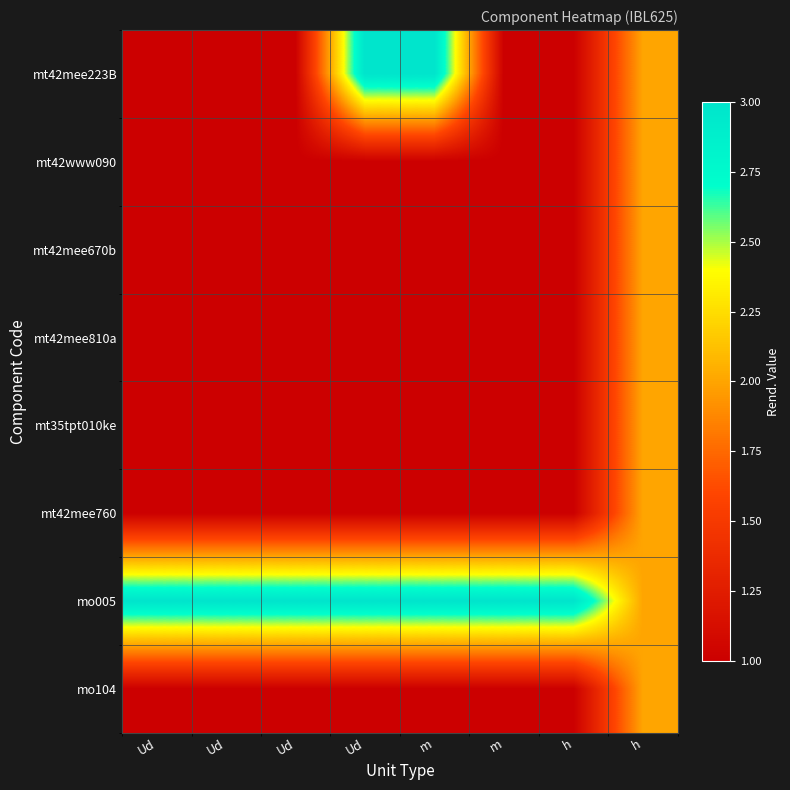

At how many categories does at least one series exceed 2?

7